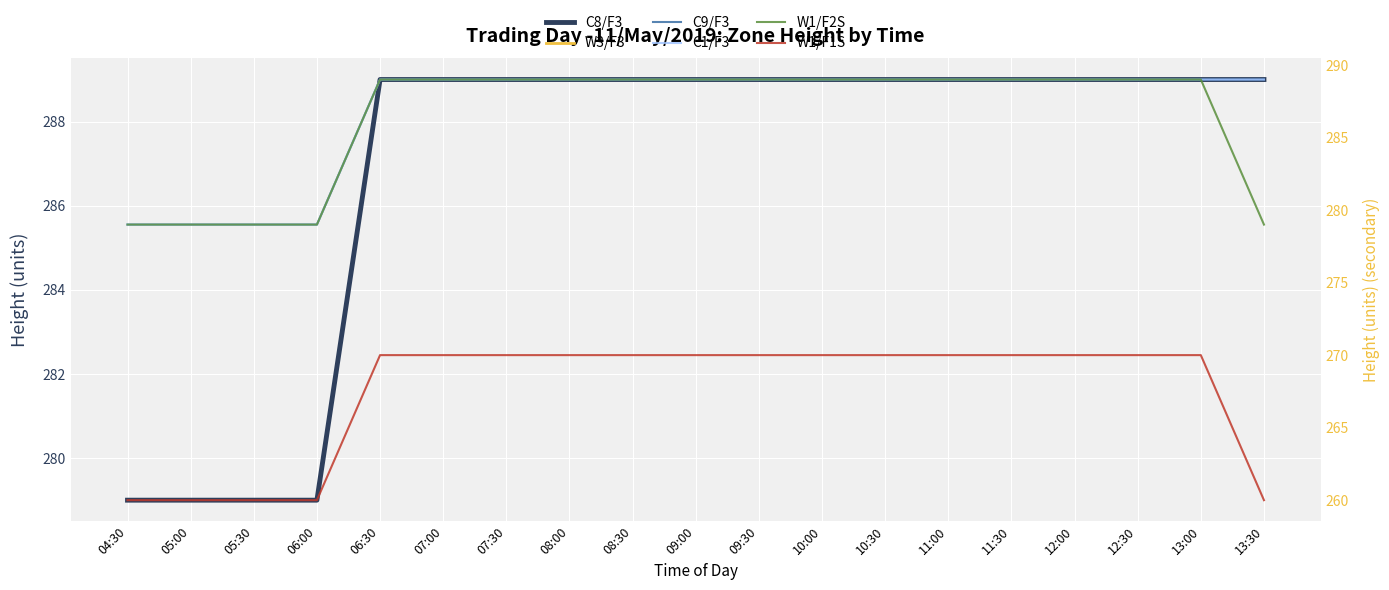

At which category is the sum across all series the highest?

06:30